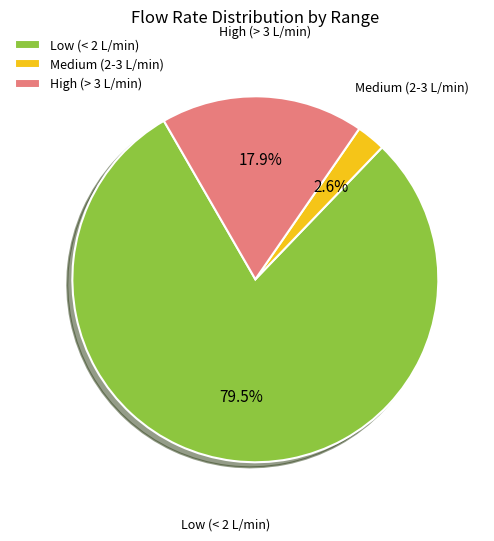

What is the smallest slice in the pie chart?

Medium (2-3 L/min)